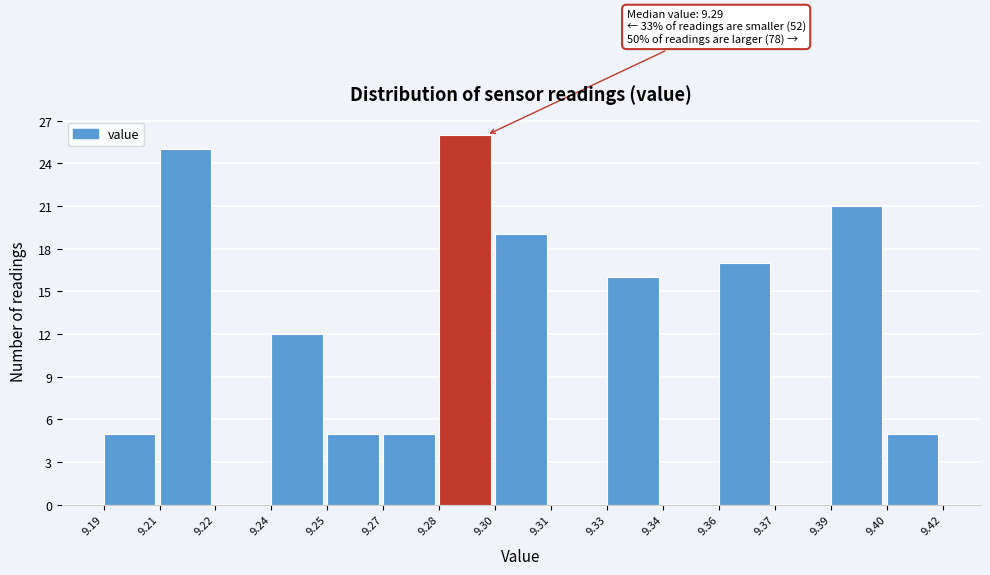

Reading left to right, extract all data points from this chart.

9.19=5	9.21=25	9.22=0	9.24=12	9.25=5	9.27=5	9.28=26	9.30=19	9.31=0	9.33=16	9.34=0	9.36=17	9.37=0	9.39=21	9.40=5